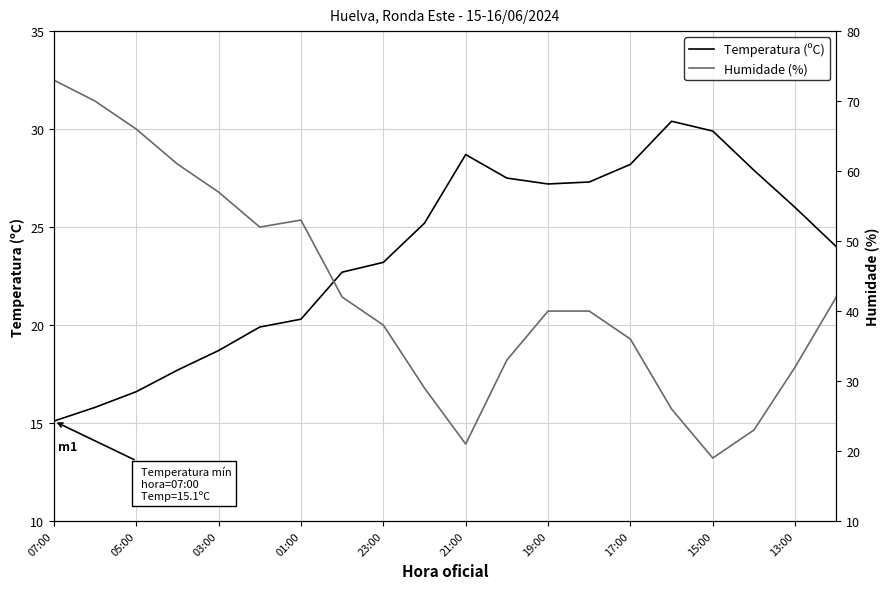

After their last crossing, which series has the higher values: Temperatura (ºC) or Humidade (%)?

Humidade (%)